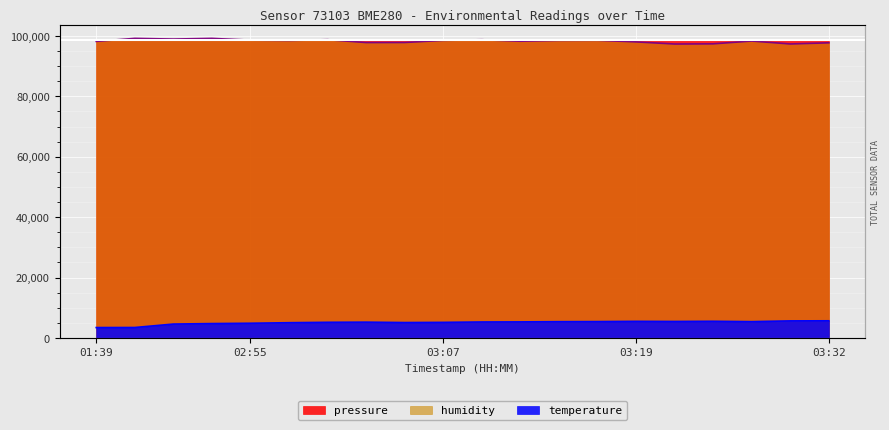

What are all the series names shown in the legend?

pressure, humidity, temperature